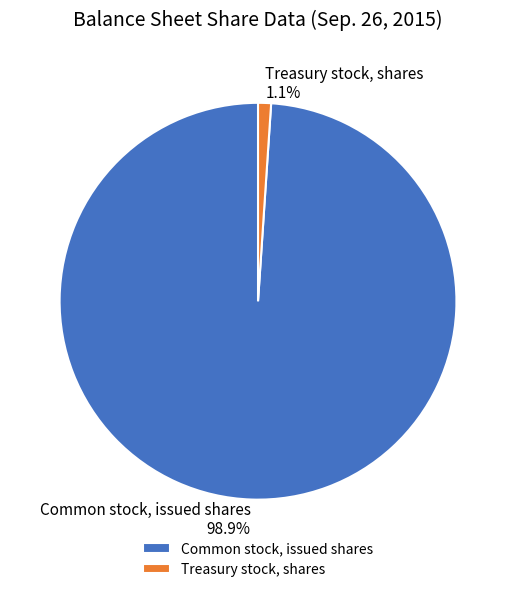

To the nearest percent, what is the difference between the largest and smallest slice percentages?

98%